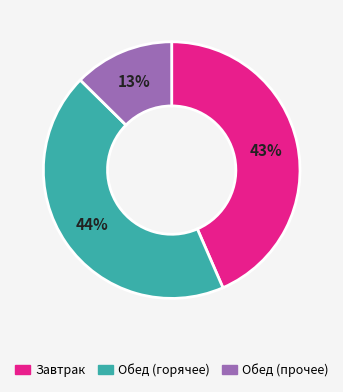

Is there a majority slice in this chart?

No